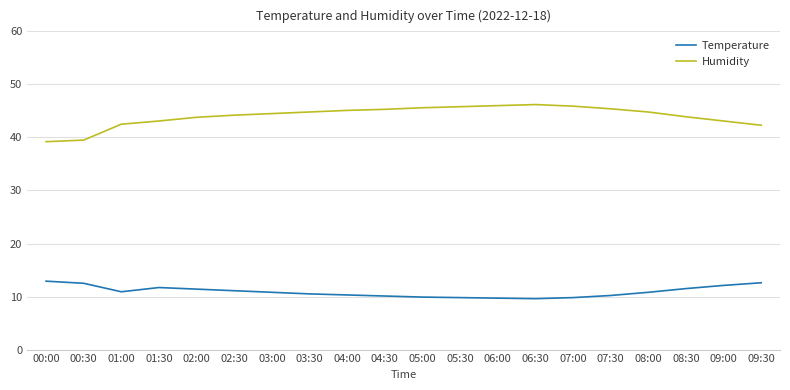

How many lines are shown in the chart?

2